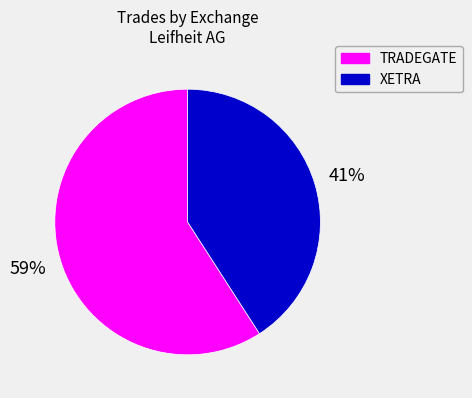

Does any single category account for the majority?

Yes